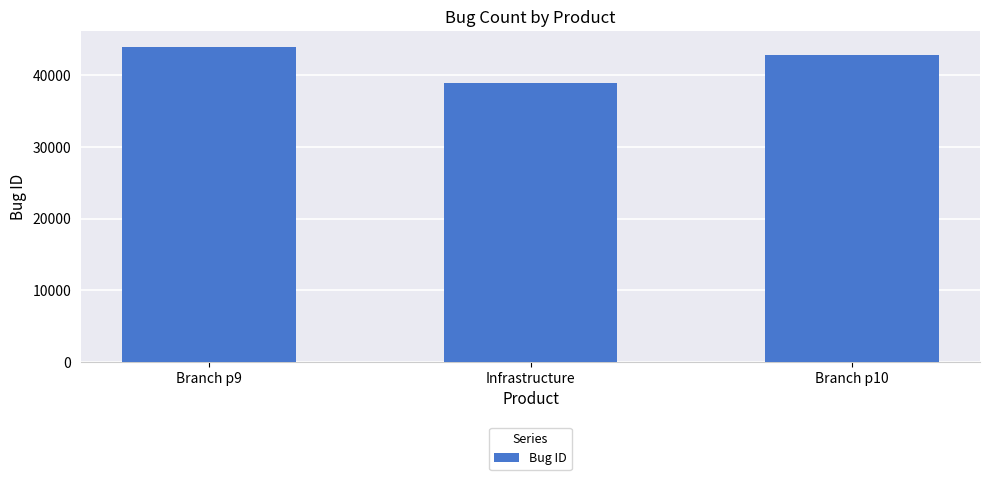

True or false: the data shows 21786 at Branch p10.

False